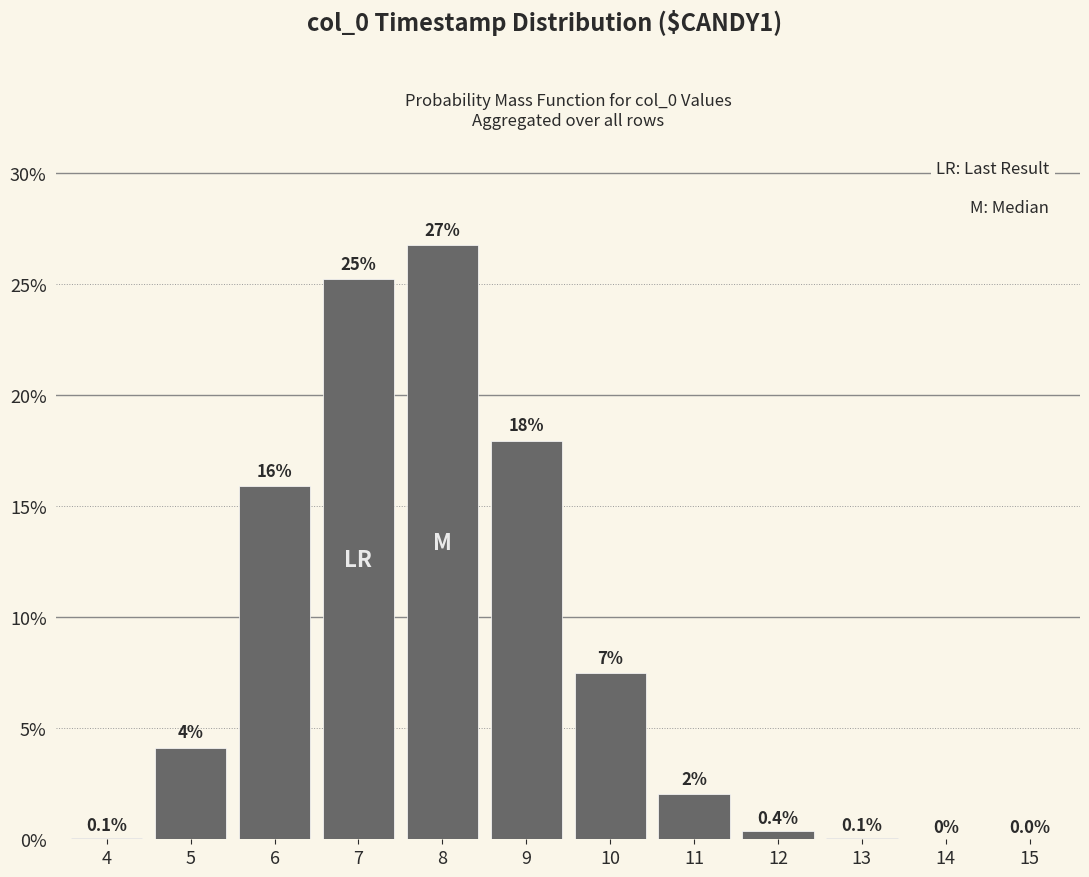

Between 11 and 15, which is larger?

11